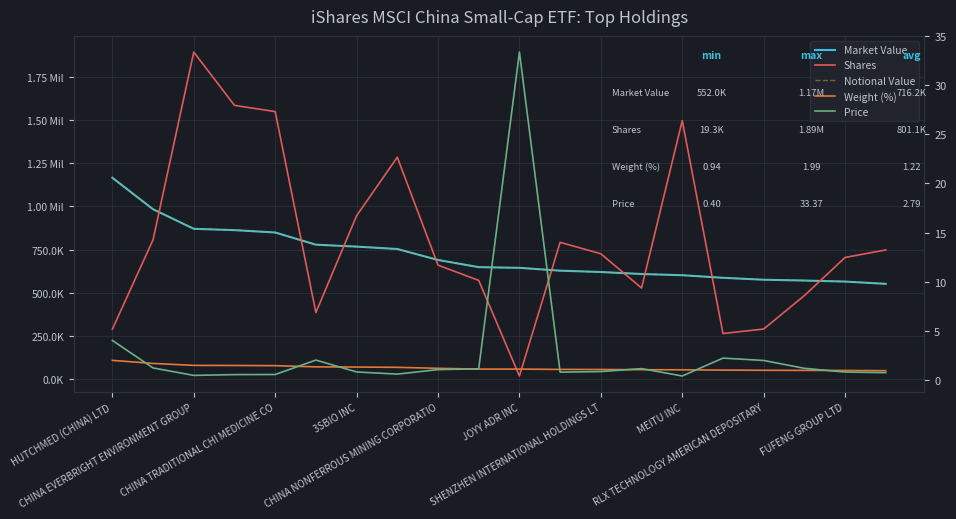

What is the average value of the Market Value series?

716183.0